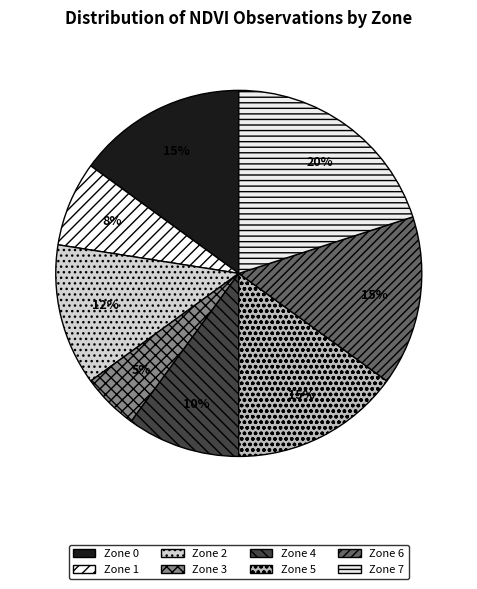

Is it true that Zone 5 is 15% of the pie?

True